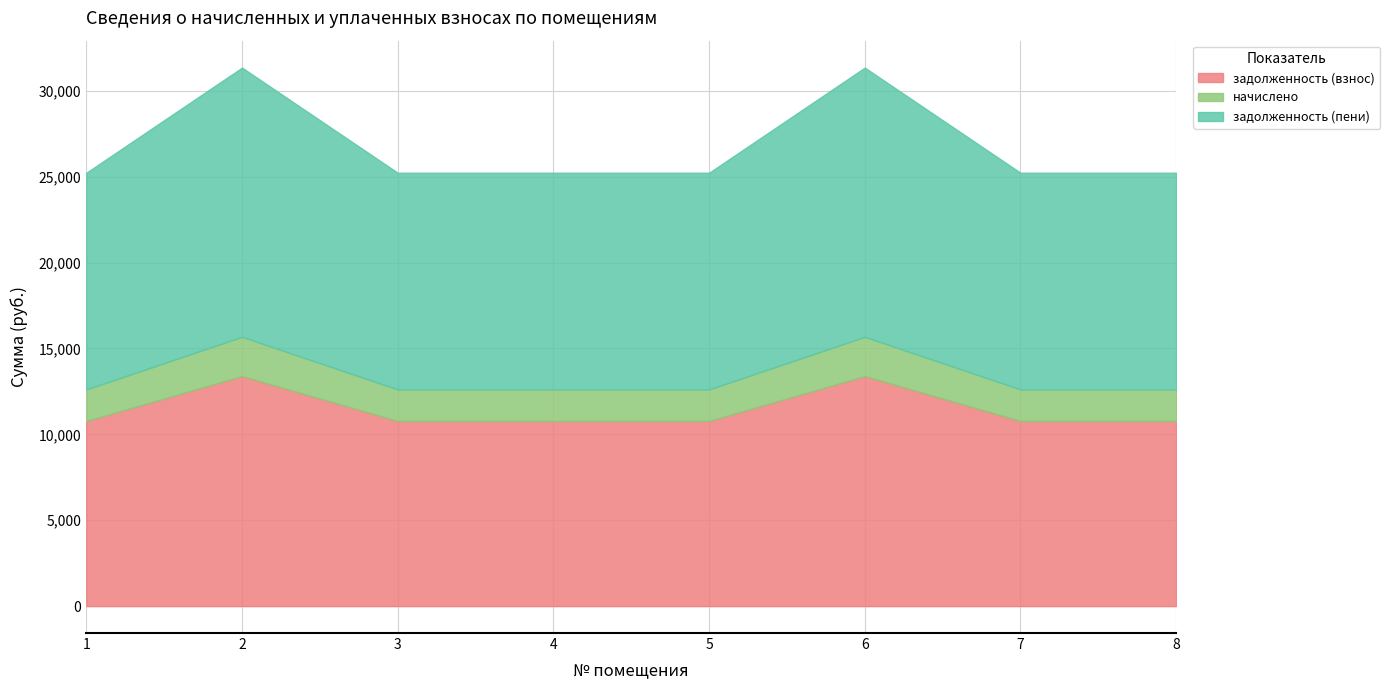

Rank the series by their average value, from highest to lowest.

задолженность (пени), задолженность (взнос), начислено